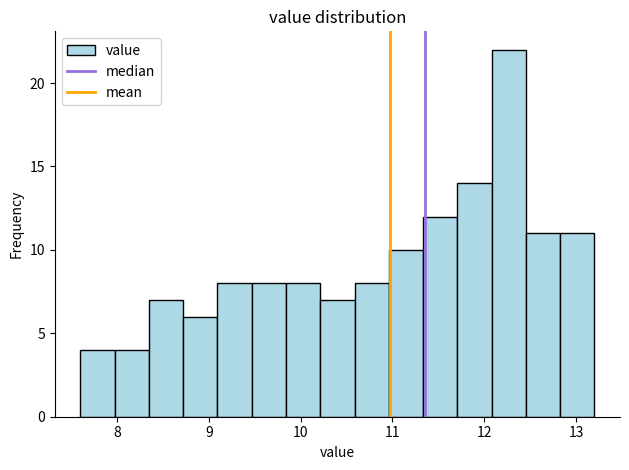

Around what value on the x-axis is the tallest bar? Give the approximate position of its centre, as read against the axis.

12.3